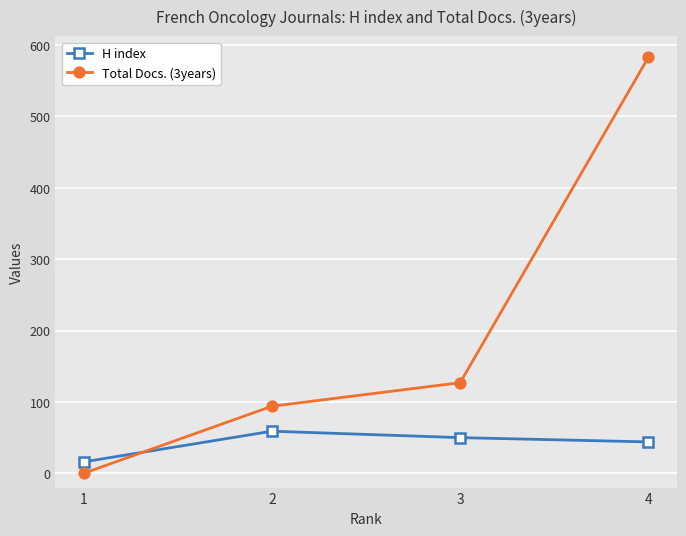

What is the spread (max minus min) of values at 1?

16